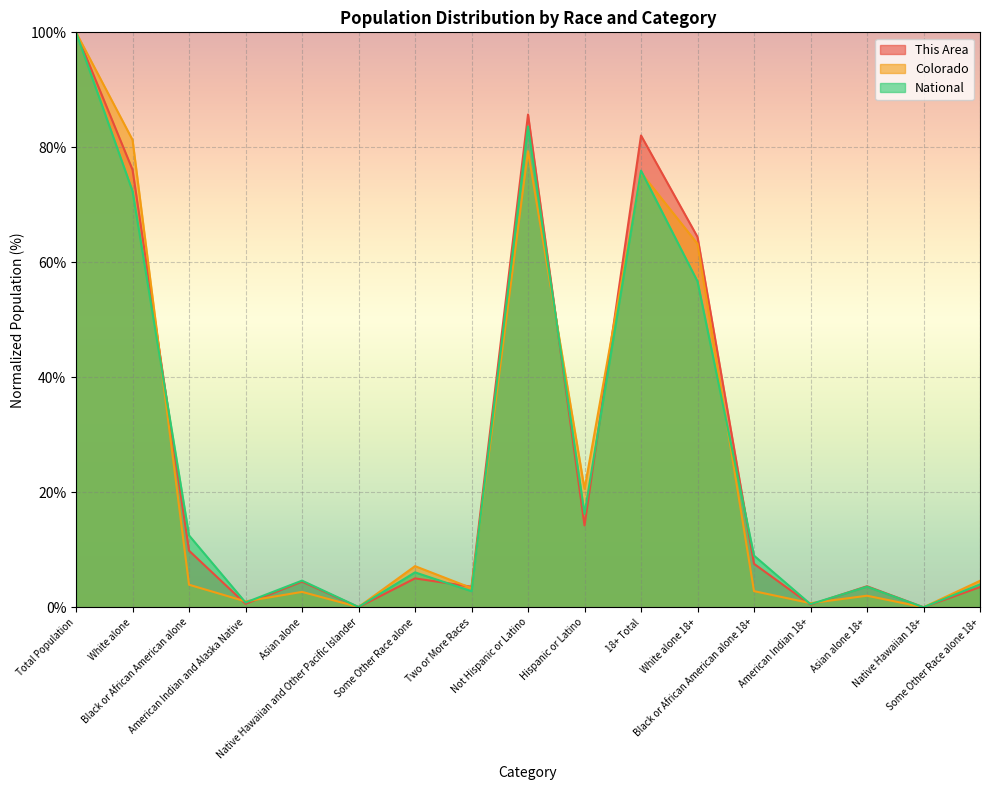

Reading right to left, what are all the values shown in this chart?

This Area: 3.5	0.0	3.7	0.4	7.6	64.4	82.1	14.2	85.7	3.6	5.0	0.0	4.5	0.6	9.8	76.1	100.0
Colorado: 4.6	0.0	2.0	0.7	2.8	63.2	75.6	20.6	79.3	3.3	7.2	0.0	2.7	1.0	3.9	81.3	100.0
National: 4.0	0.0	3.6	0.5	9.0	56.7	75.9	16.2	83.6	2.8	6.1	0.1	4.6	0.8	12.5	72.4	100.0